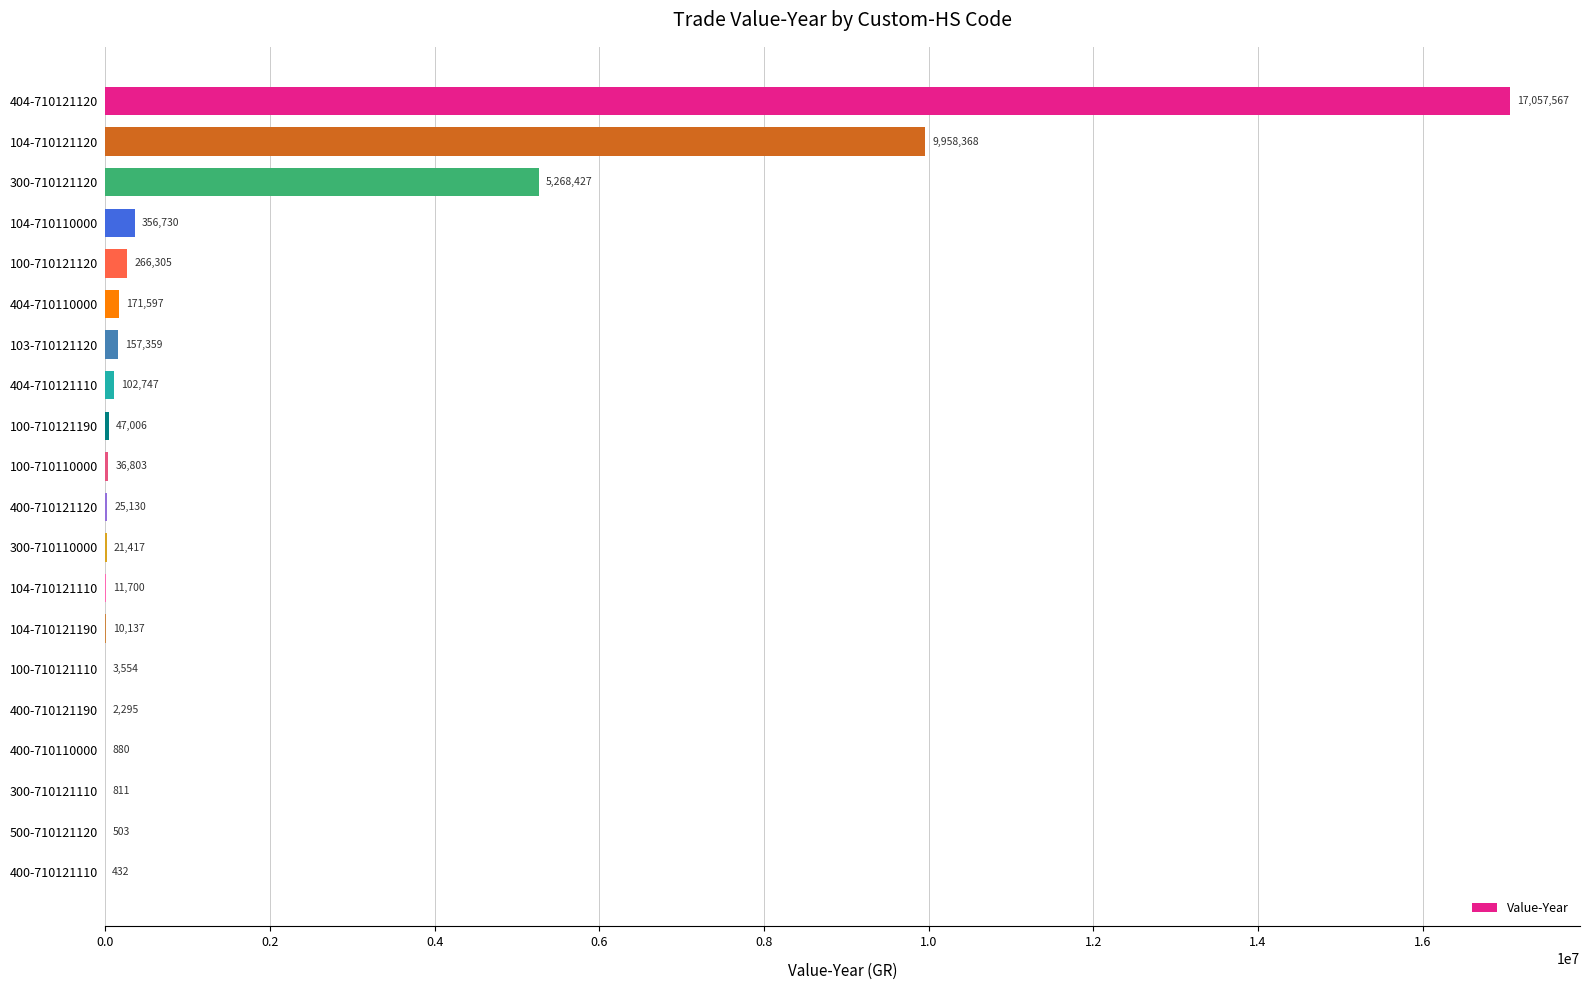

The chart shows a value of 880 at 400-710110000. True or false?

True